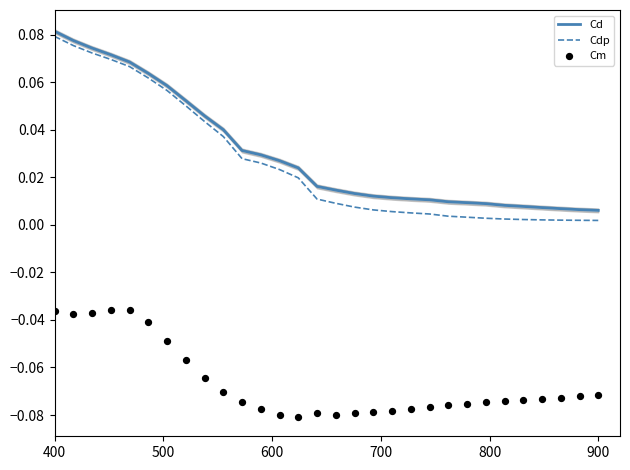

What is the total value across all series at 600?

0.1